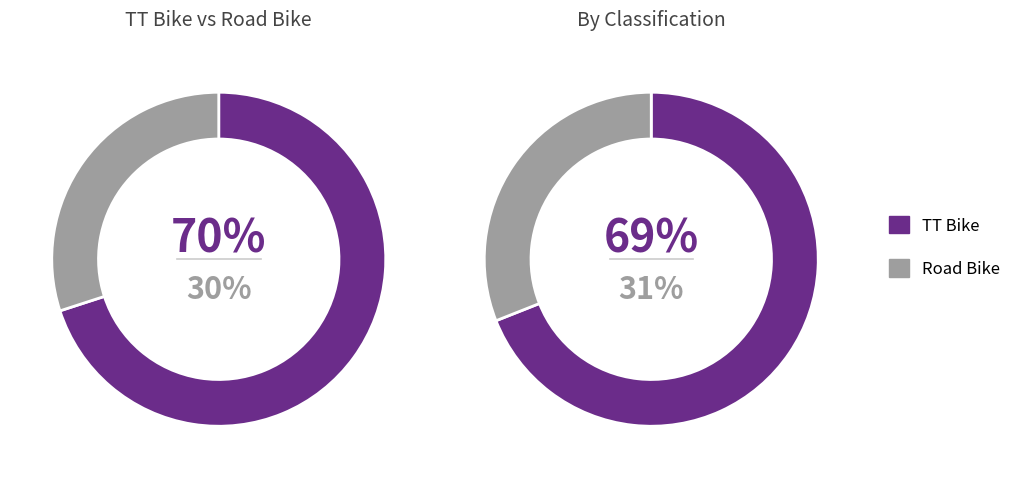

Which slice is the largest?

TT Bike